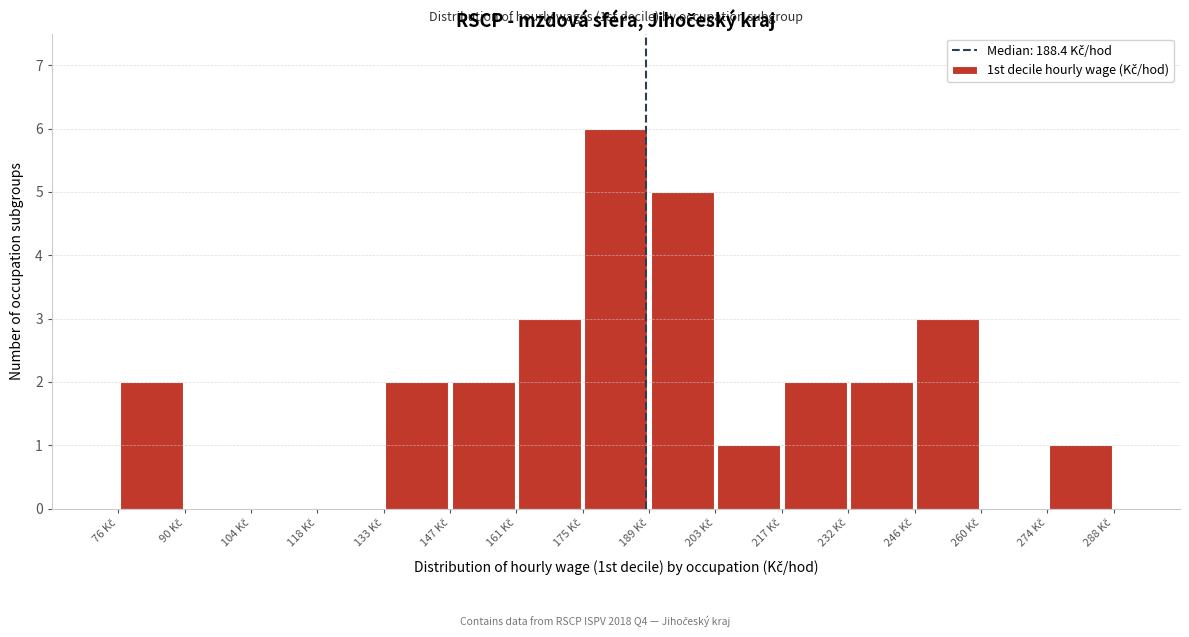

Over which range of the x-axis is the bar tallest?

176 to 190